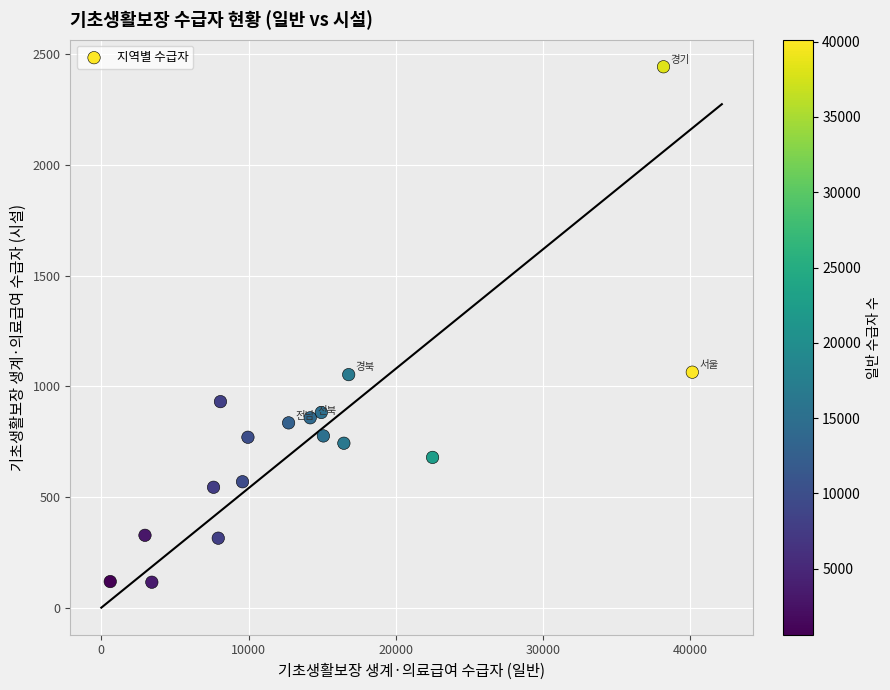

What is the range of Y values (max minus min)?

2329